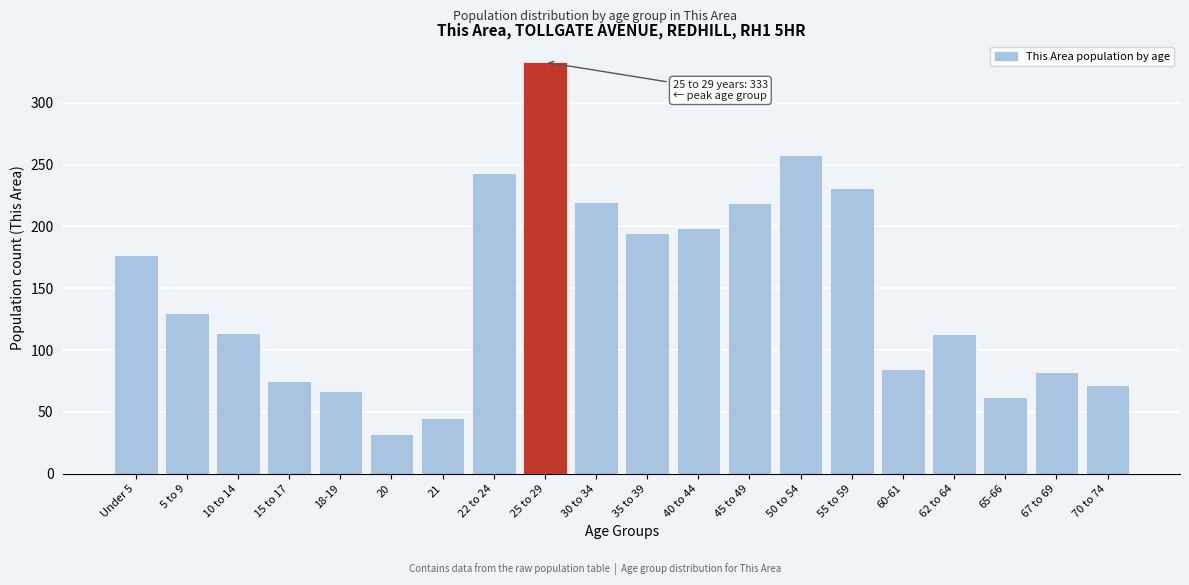

What is the label of the 12th bar from the right?

25 to 29